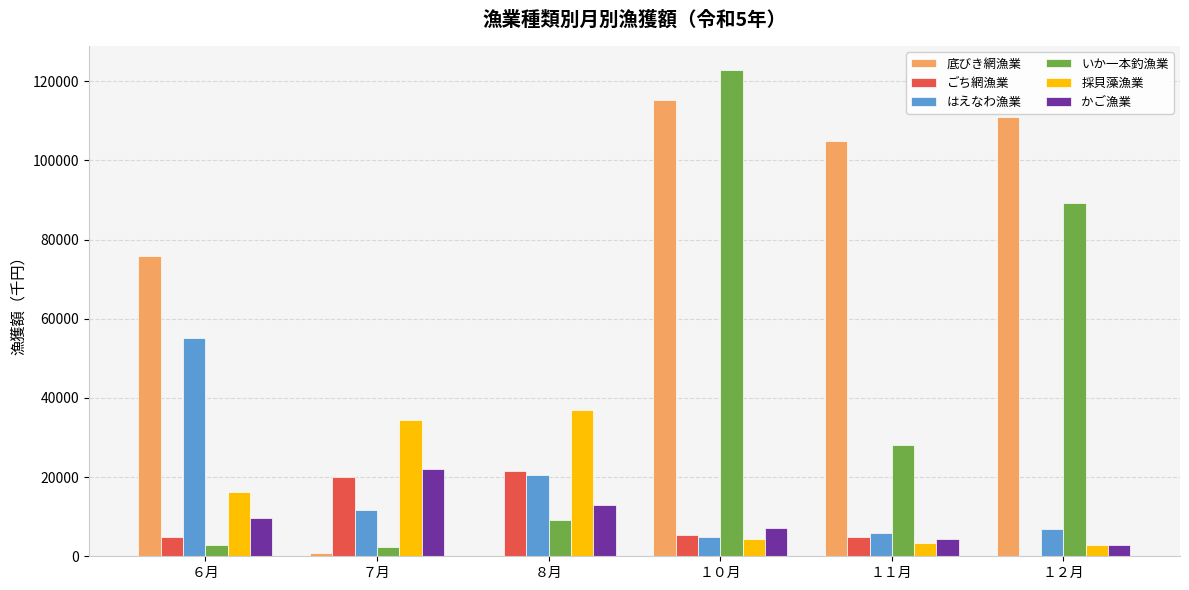

At which label does いか一本釣漁業 reach its peak?

１０月